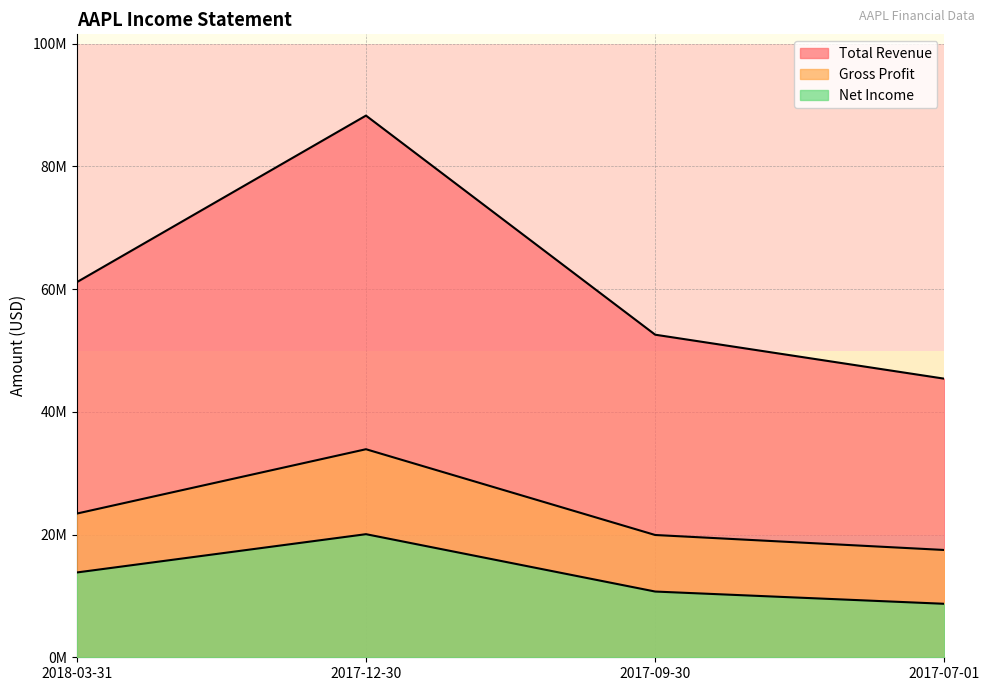

How many data points in Total Revenue are above 61137000?

1